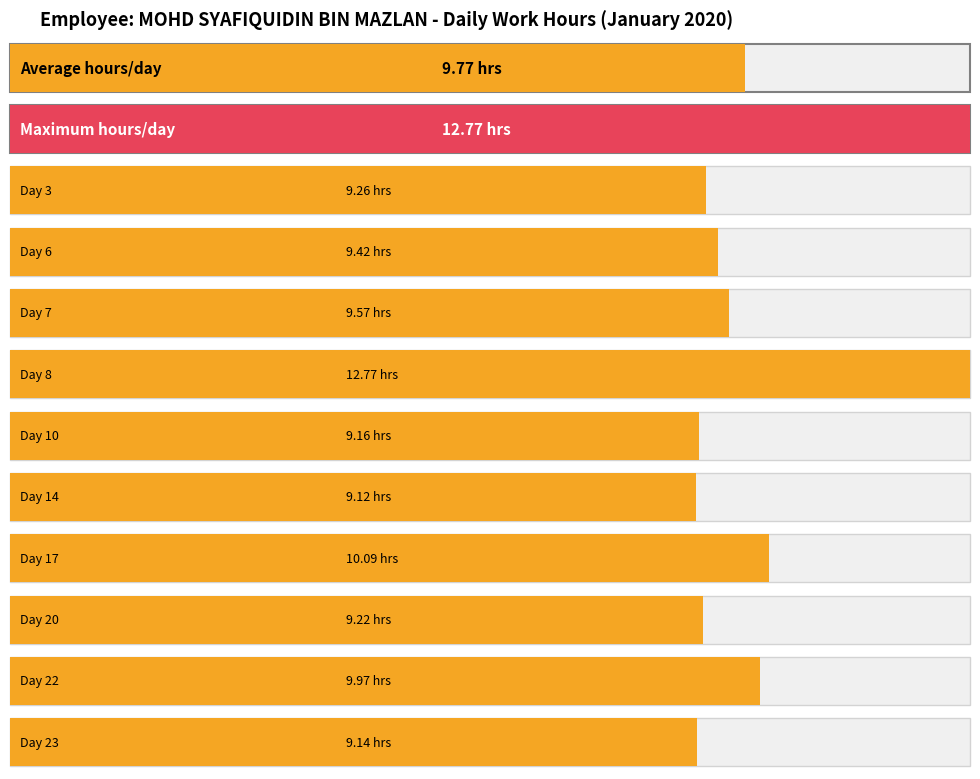

The chart shows a value of 10.1 at 17. True or false?

True